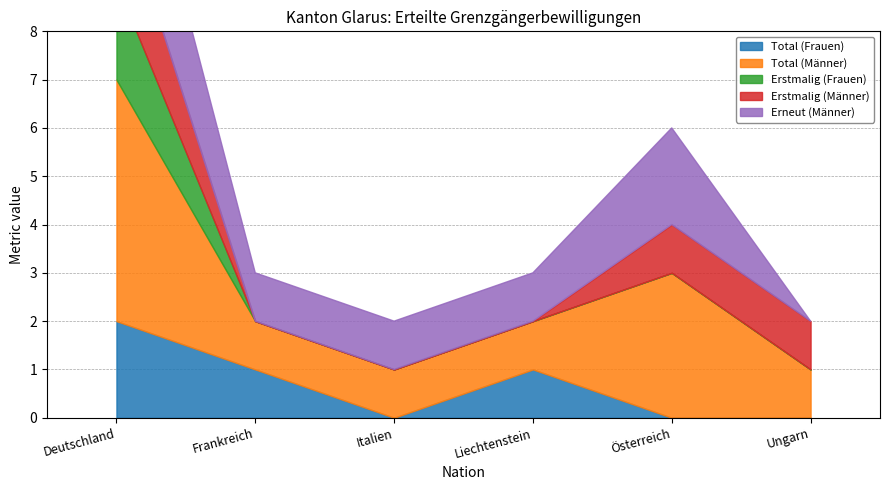

True or false: Total (Männer) has more than 1 interior local peaks.

False